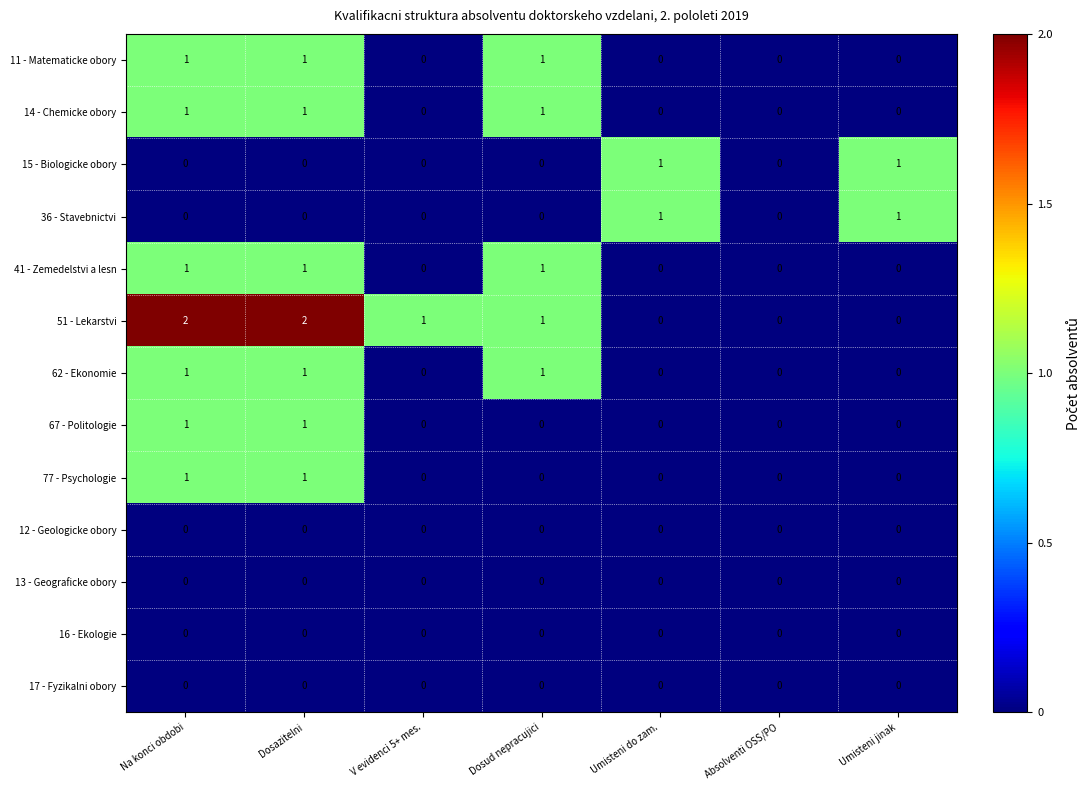

Is it true that 15 - Biologicke obory equals 0 at Dosud nepracujici?

True